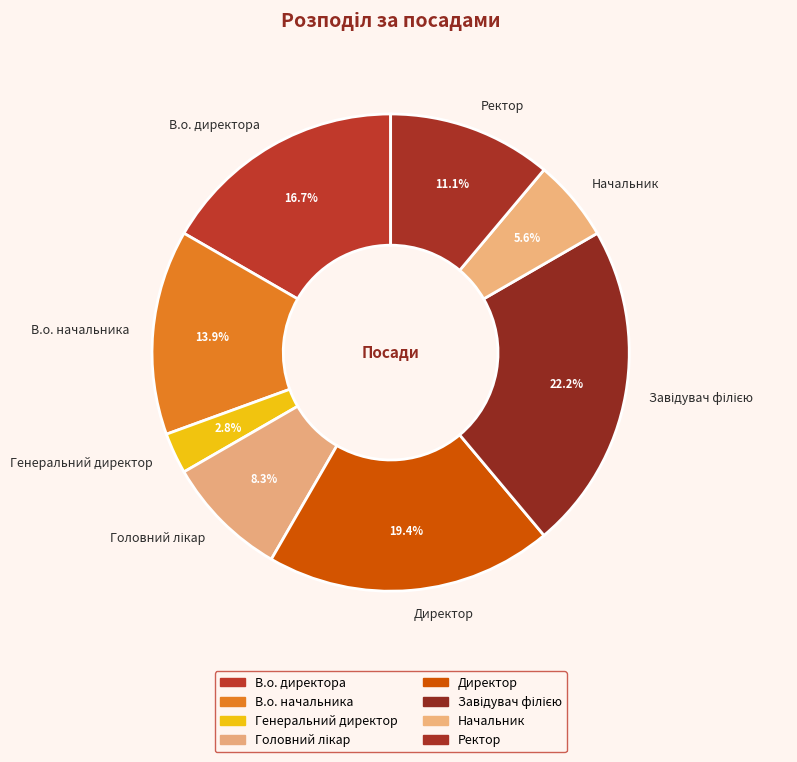

To the nearest percent, what percentage of the pie is Генеральний директор?

3%